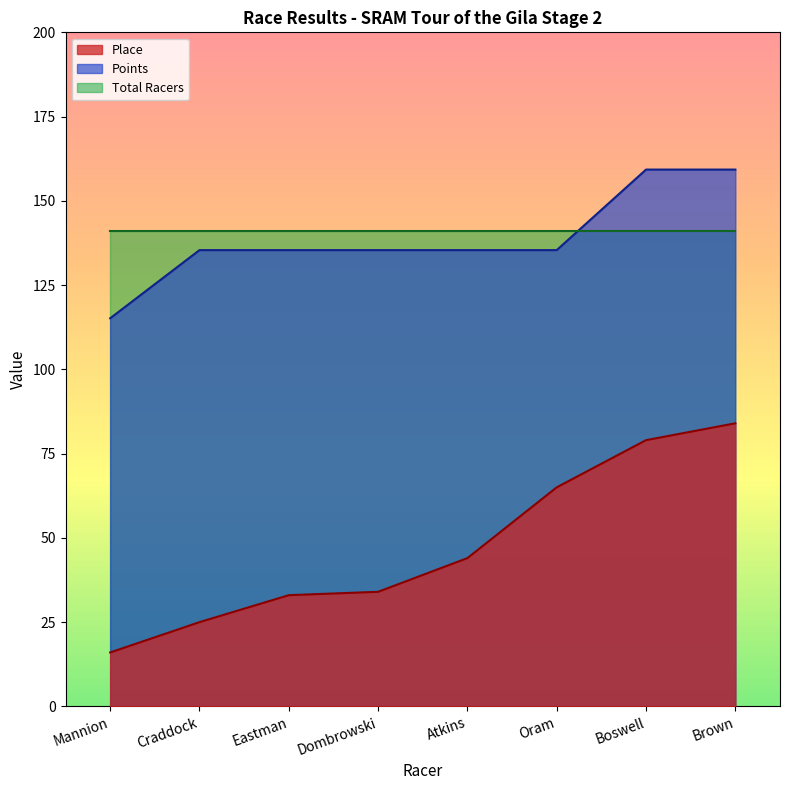

Which label corresponds to the largest value in the chart?

Boswell